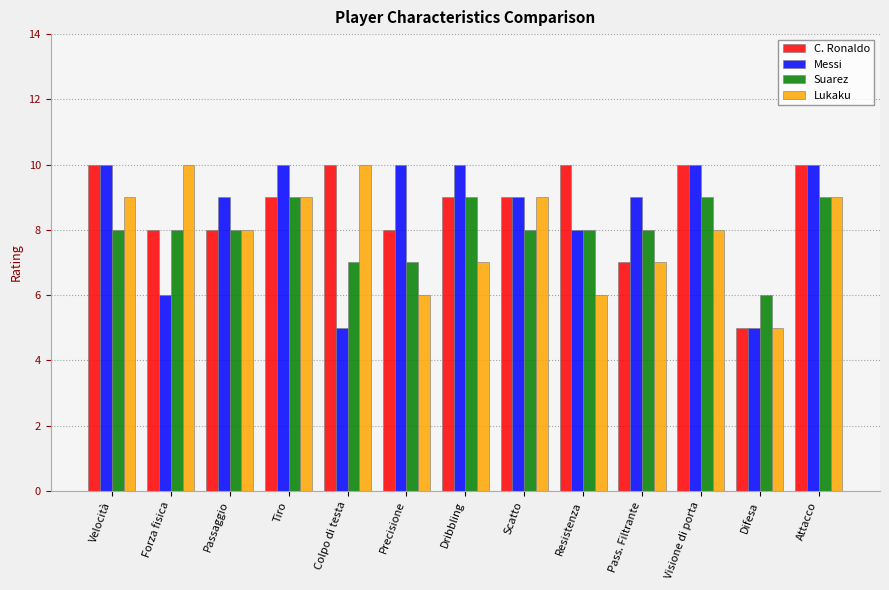

The value of C. Ronaldo at Tiro is 9. True or false?

True